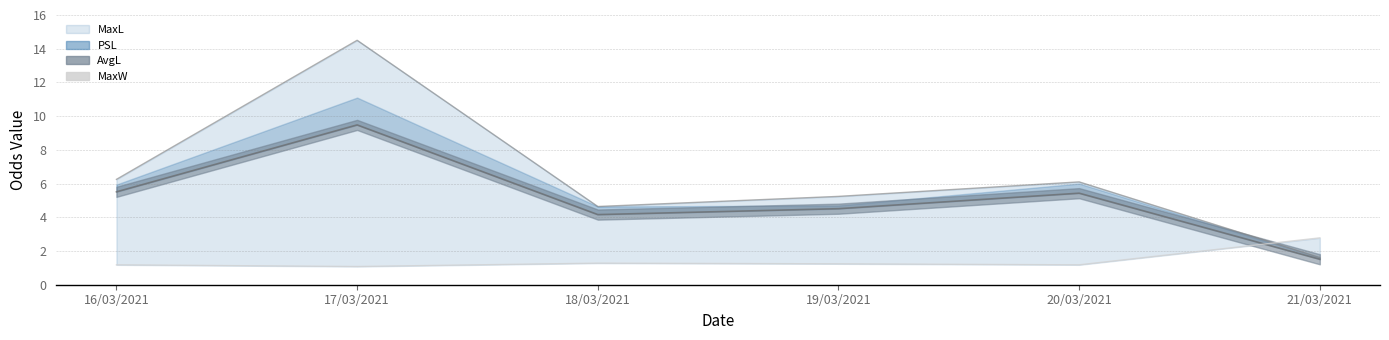

Count the number of categories in the chart.

6